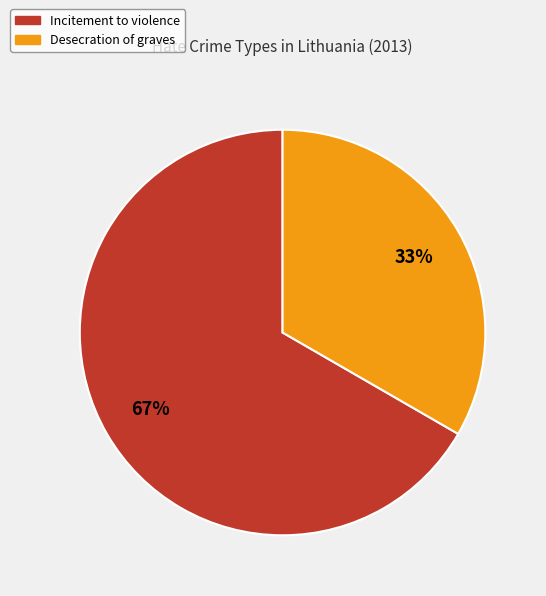

Do Desecration of graves and Incitement to violence together represent more than half of the pie?

Yes